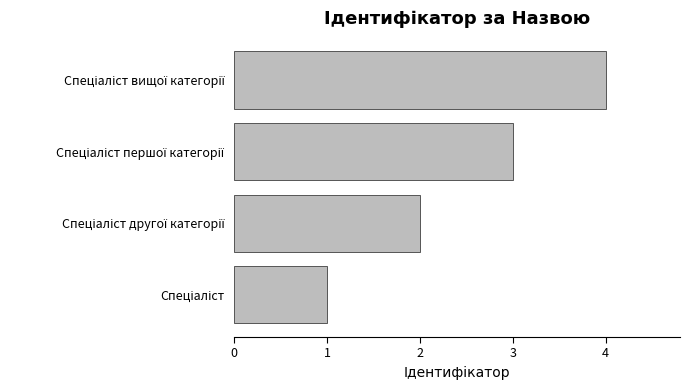

What is the greatest value displayed?

4